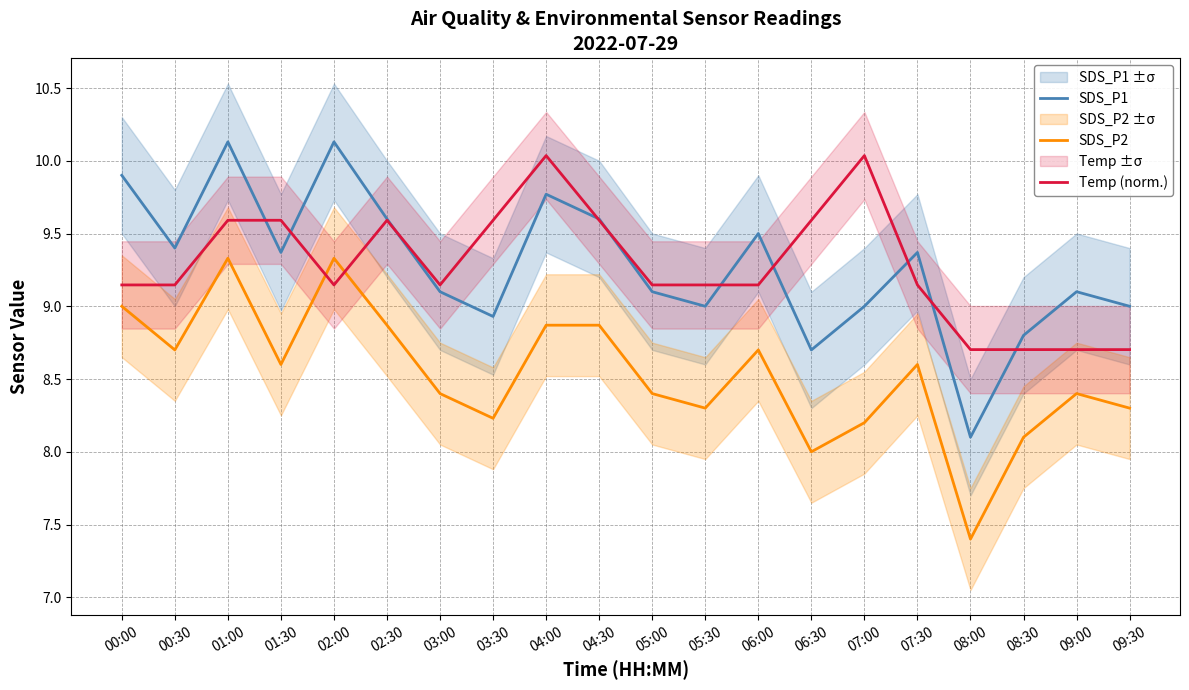

What is the value of the Temp (norm.) point at the 14th from the left?

9.6